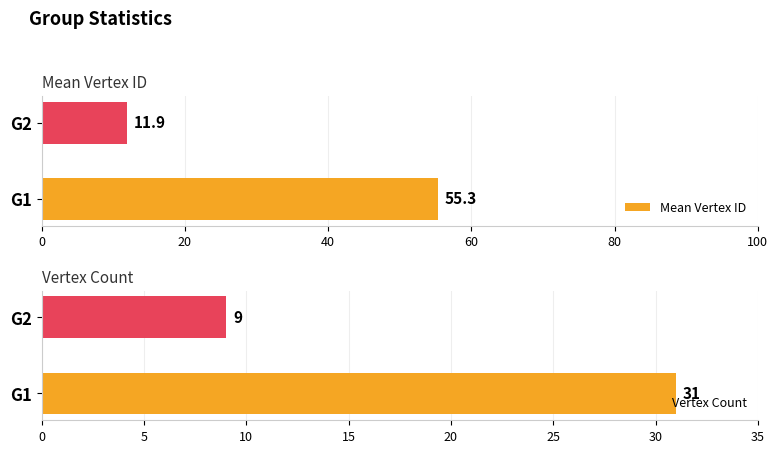

True or false: Vertex Count has a value of 3.3 at G2.

False